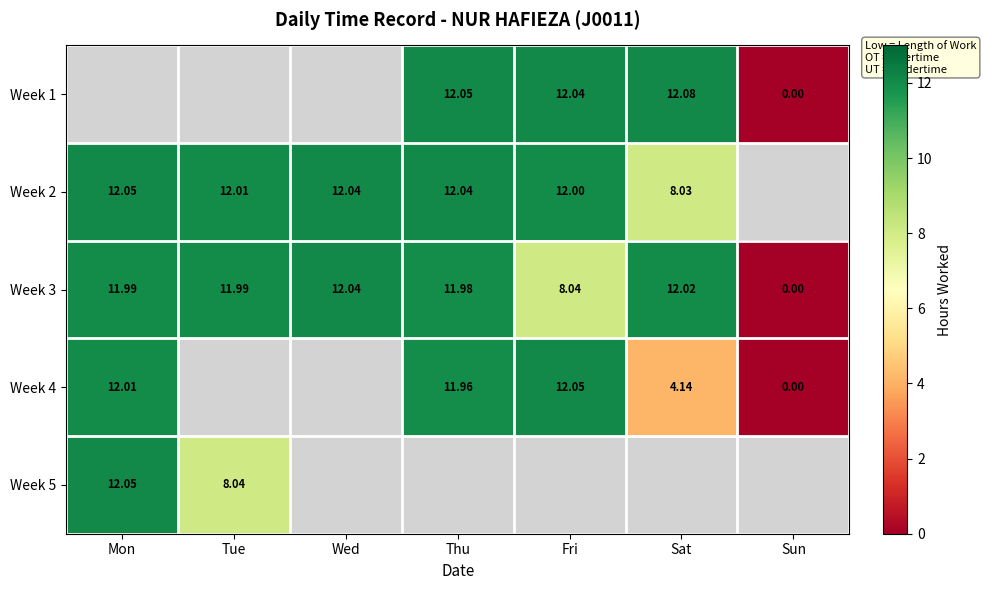

Which category has the highest value in the Week 3 series?

Wed